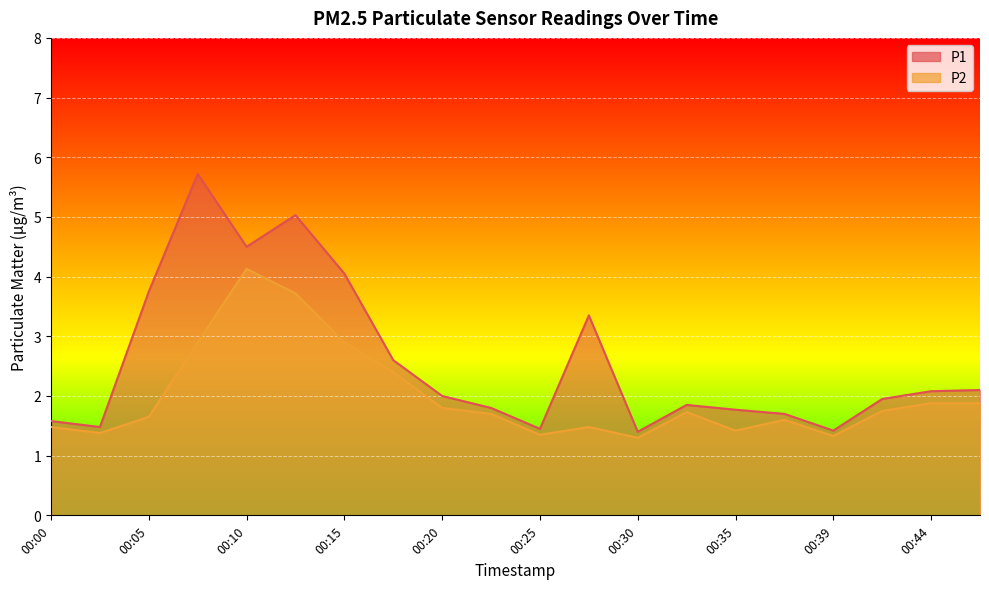

True or false: P2 has more than 2 interior local peaks.

True